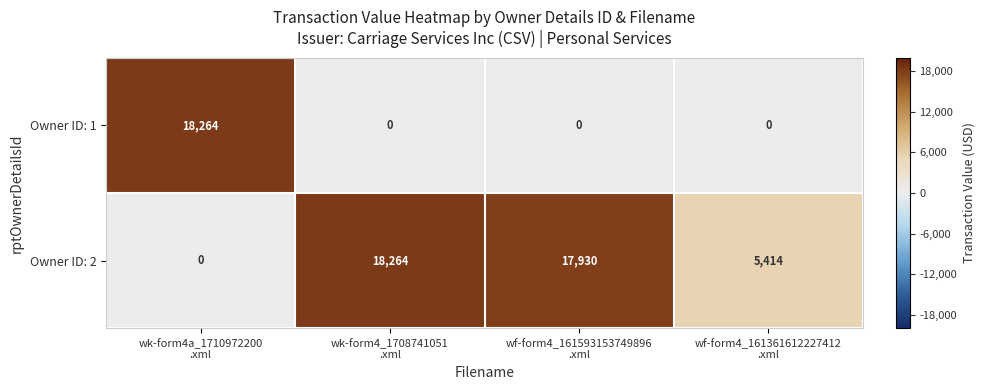

What is the maximum value for Owner ID: 2?

18264